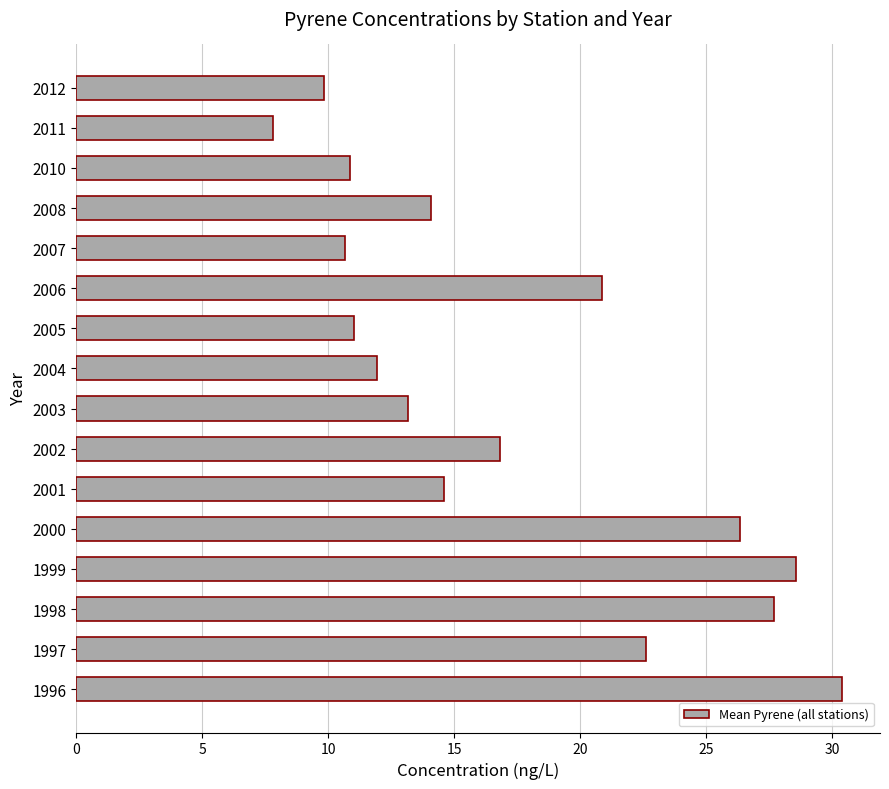

Are the bars horizontal?

Yes